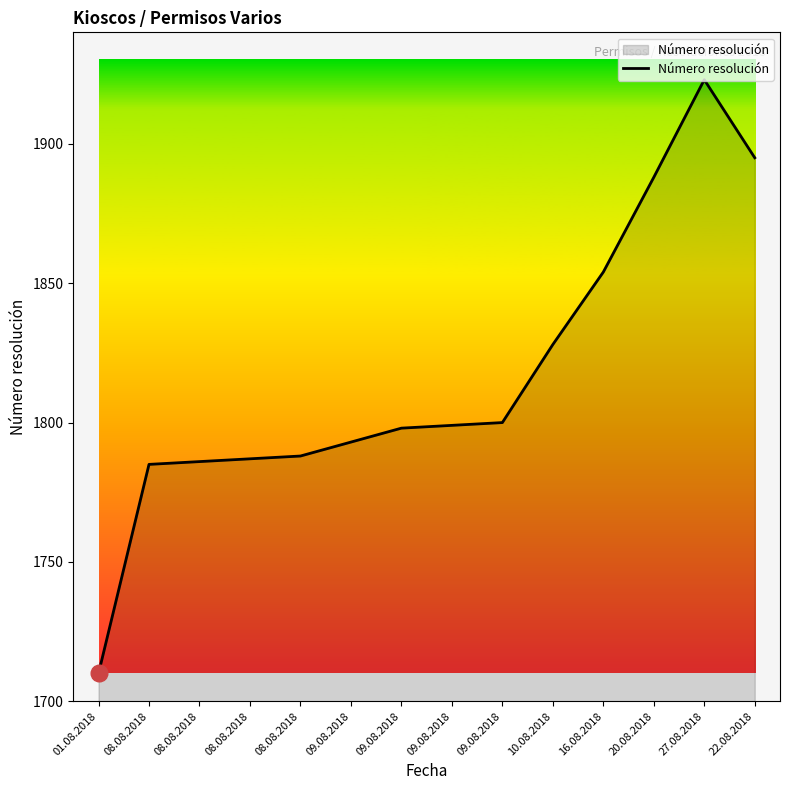

What is the change in value from 01.08.2018 to 08.08.2018?

+78